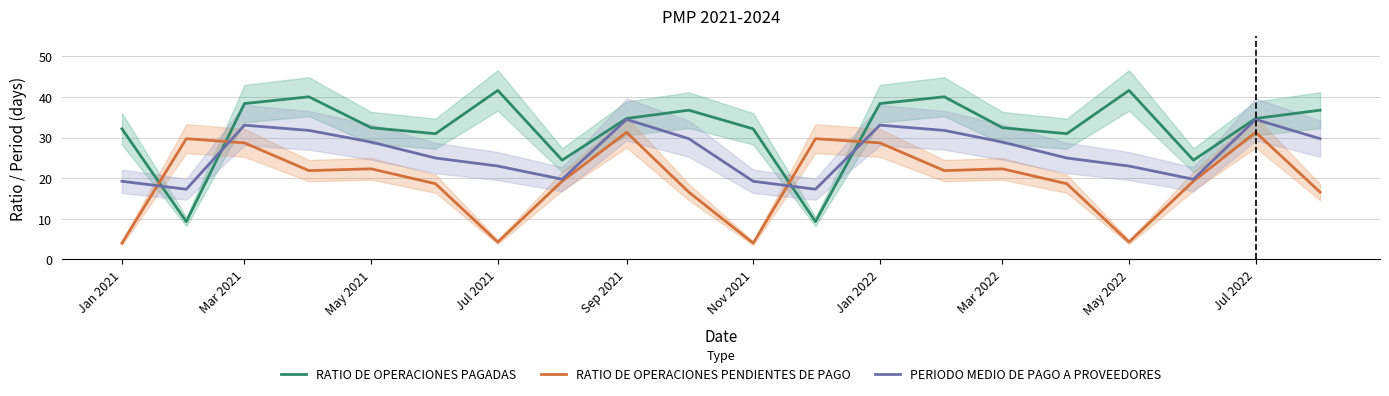

What is the value of the RATIO DE OPERACIONES PAGADAS point at the 19th from the left?

34.7